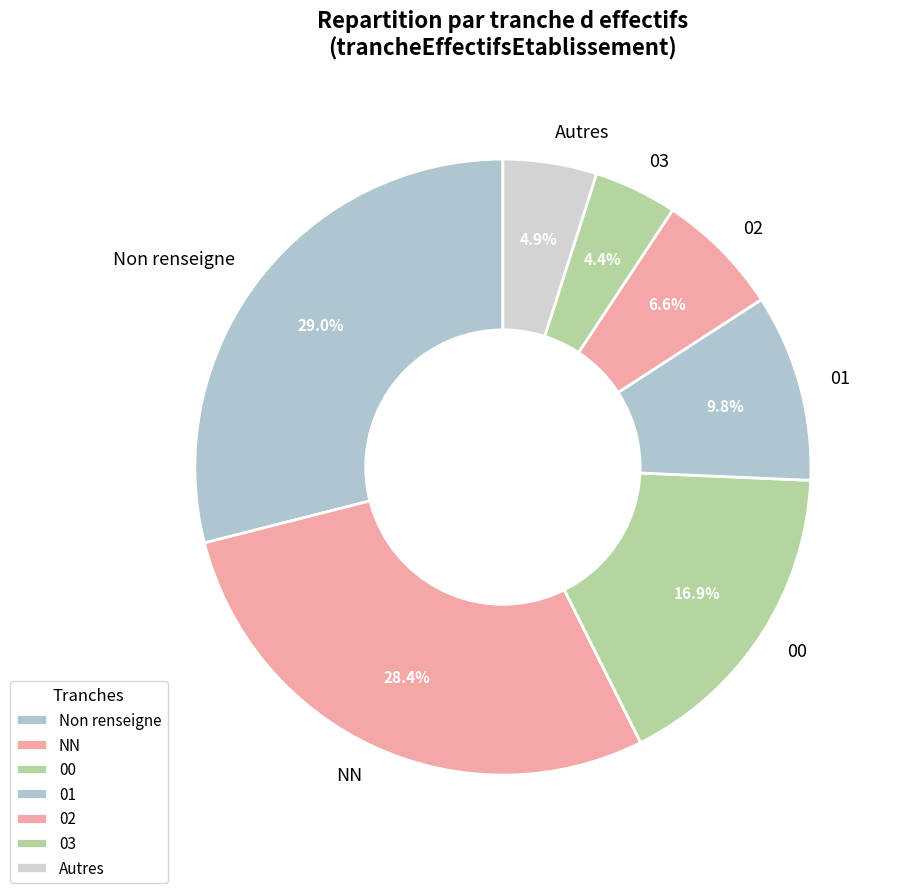

What is the total percentage of 01 and 02?

16.4%